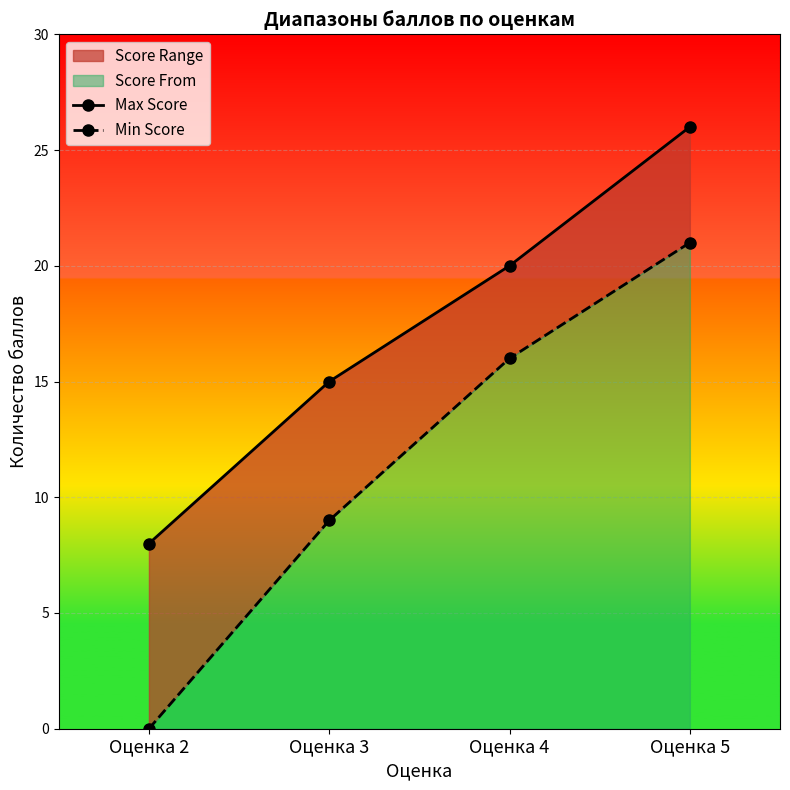

True or false: Max Score has a value of 15 at Оценка 3.

True